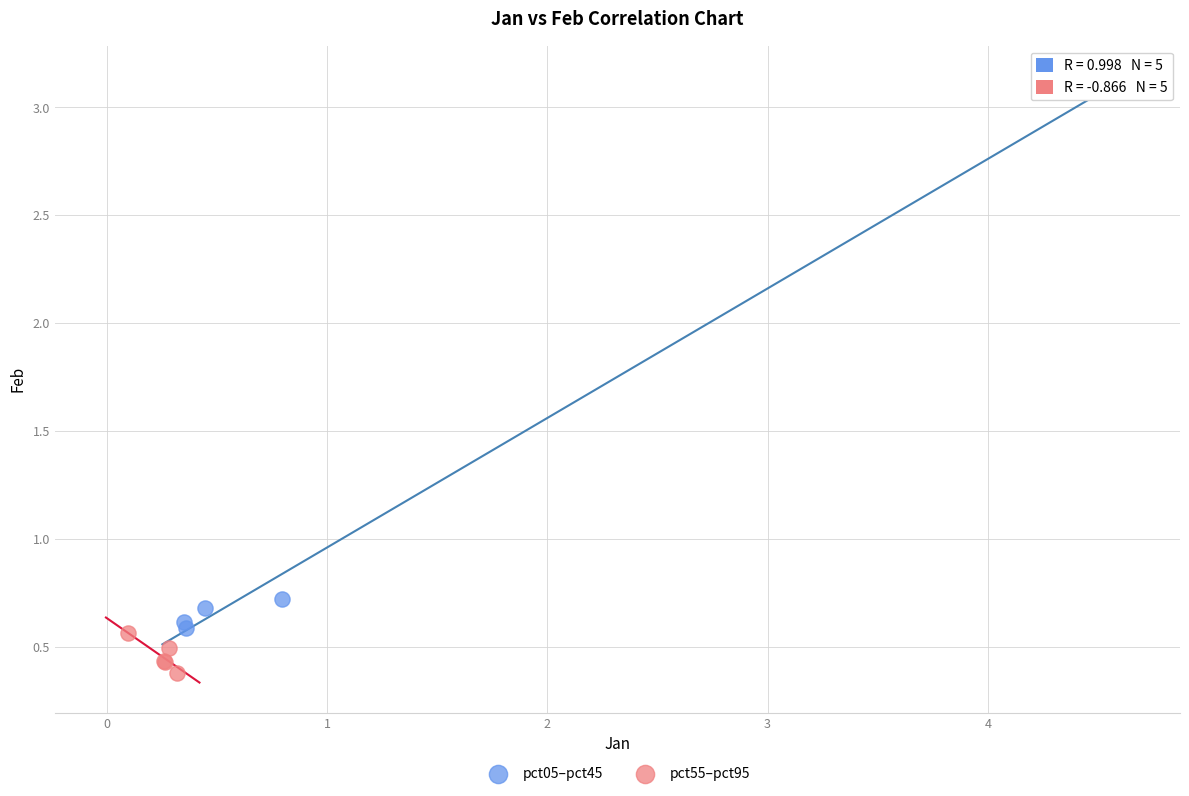

Which series contains the lowest Y value?

pct55–pct95